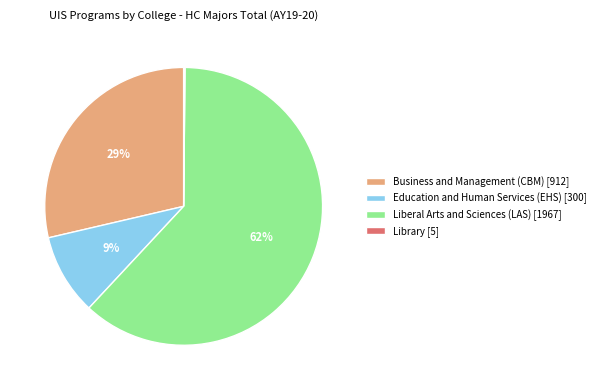

To the nearest percent, what is the average slice percentage?

25%